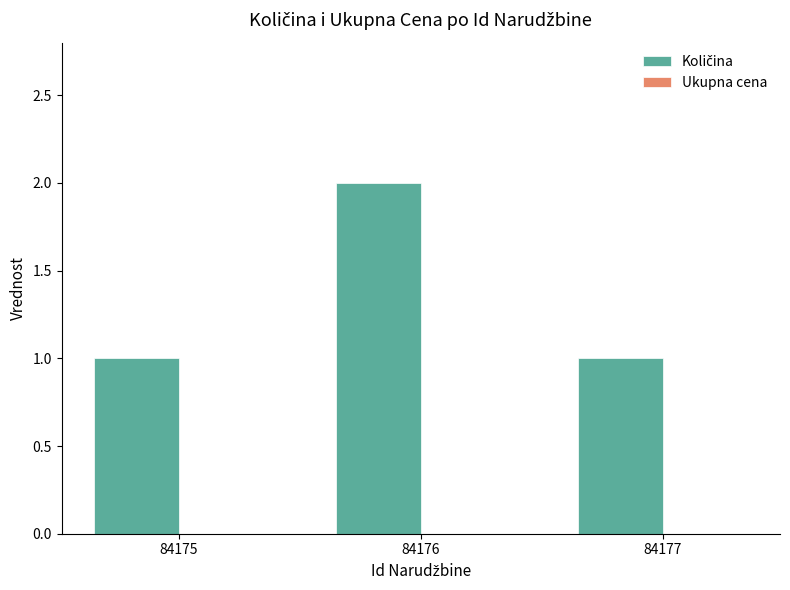

Reading left to right, what are all the values shown in this chart?

1	2	1